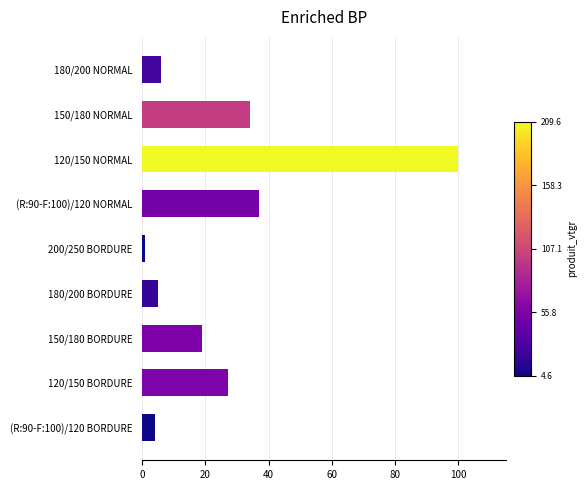

The value at 150/180 BORDURE is 19. True or false?

True